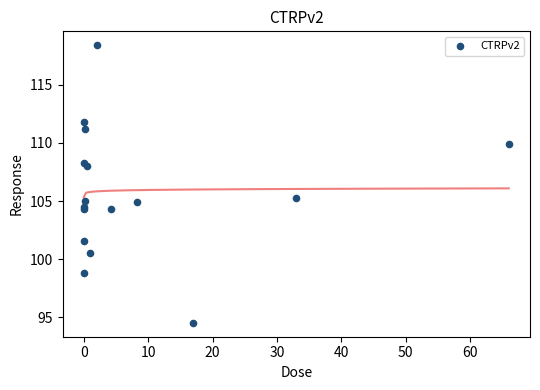

What Y value in the scatter plot is closest to 106?

105.3